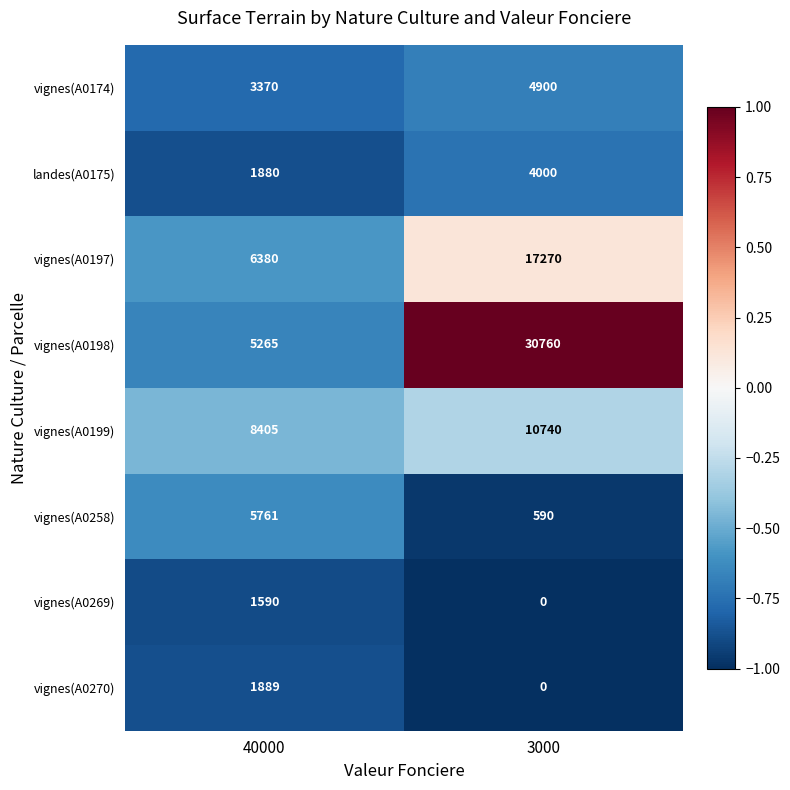

Between 40000 and 3000, which series saw the biggest shift?

vignes(A0198)